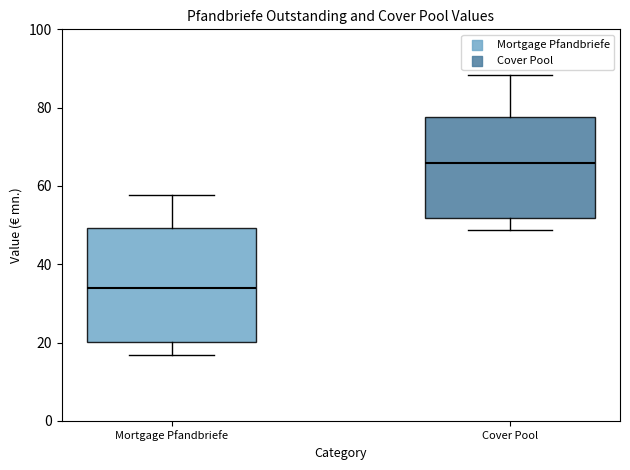

Reading left to right, transcribe this box plot: for each box, give where its median line is, the range the box spans, and where its two whiskers end, as read against the y-axis. The values are not printed on the chart, so give them approximately, as read against the axis.

Mortgage Pfandbriefe: median 34, box 20 to 50, whiskers 16 to 58
Cover Pool: median 66, box 52 to 78, whiskers 48 to 88